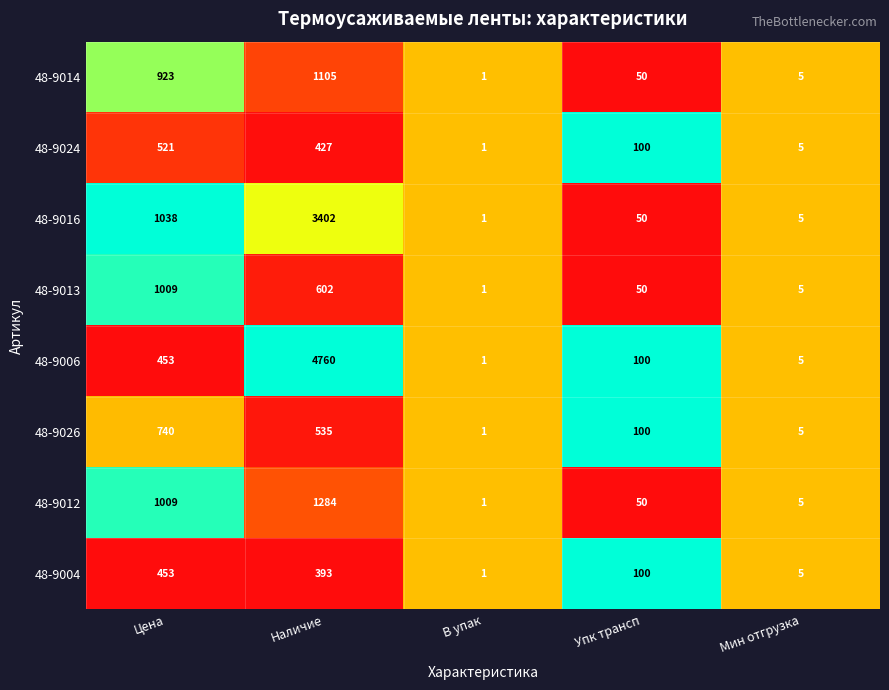

Which series has the largest total across all categories?

48-9006